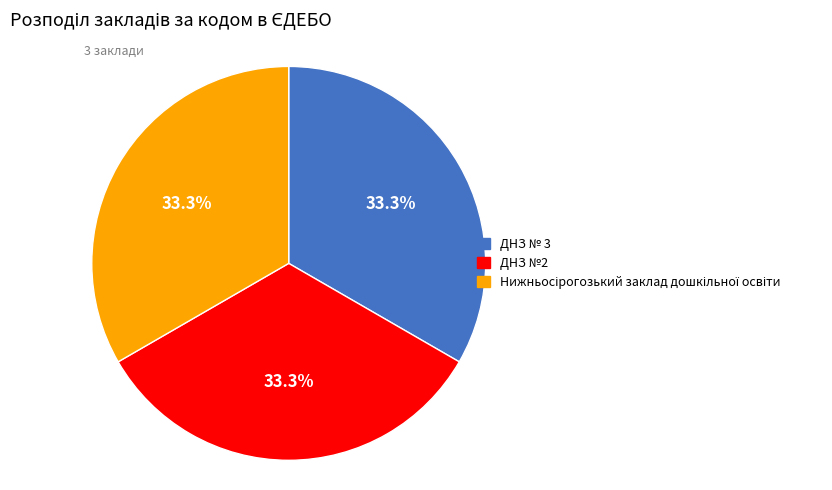

Does ДНЗ № 3 represent more than half of the total?

No